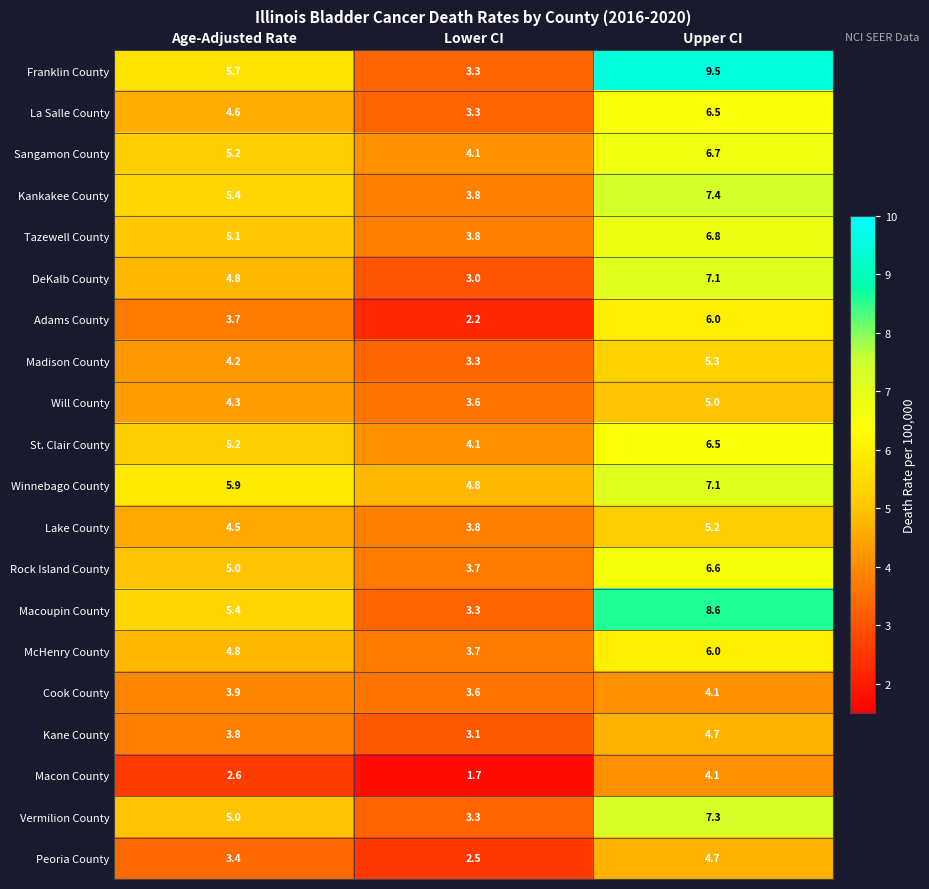

Which series has the largest range (max minus min)?

Franklin County